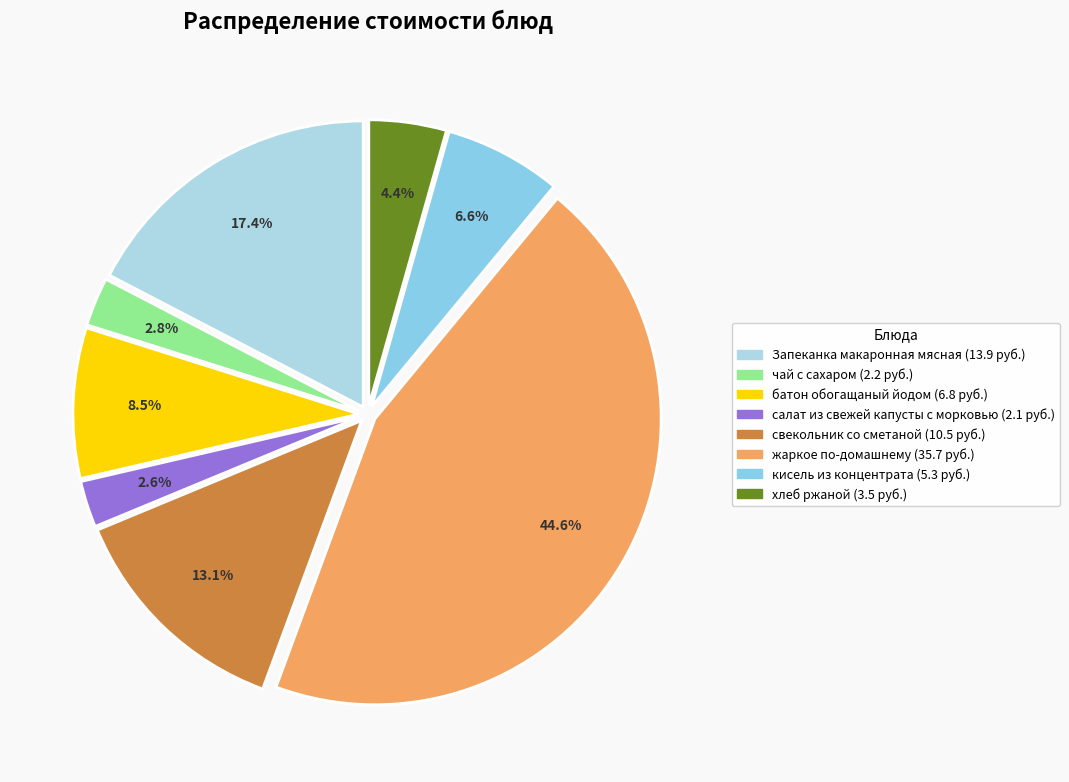

Which slice is the smallest?

салат из свежей капусты с морковью